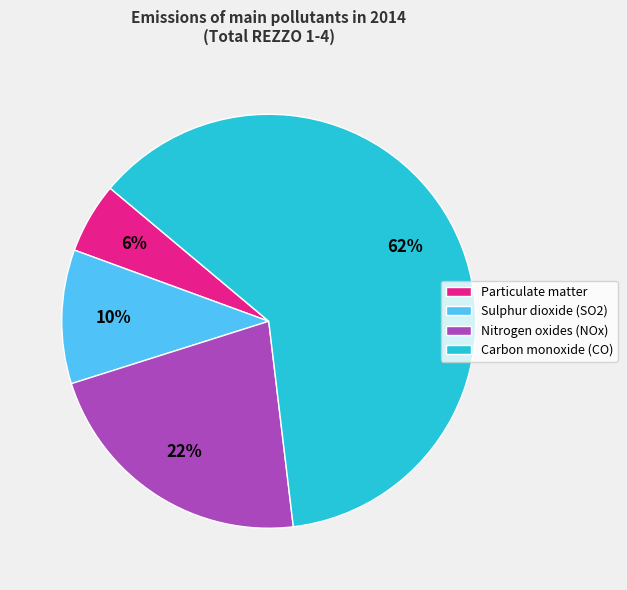

Which has a higher value, Carbon monoxide (CO) or Sulphur dioxide (SO2)?

Carbon monoxide (CO)